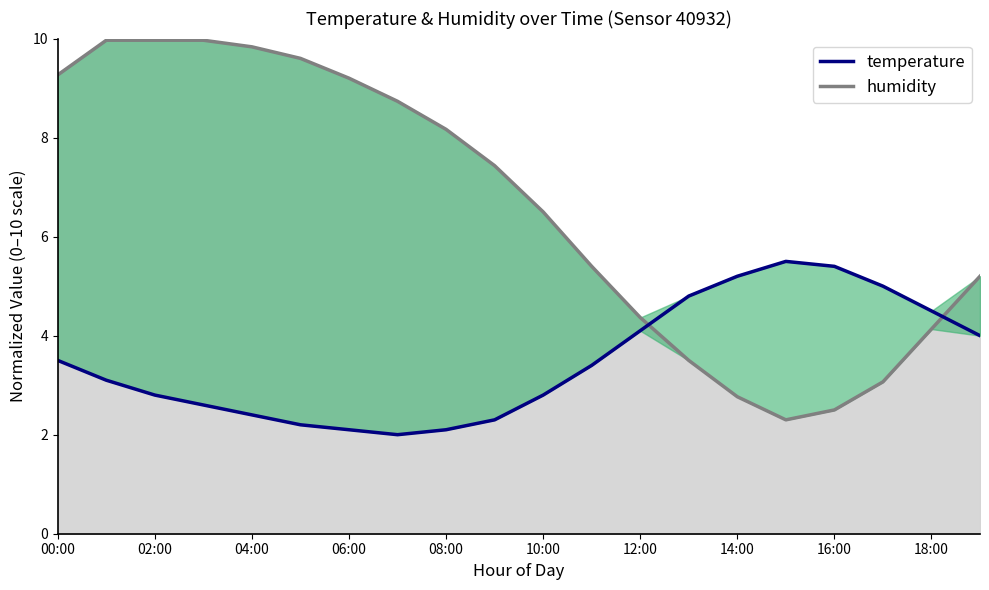

How many lines are shown in the chart?

2